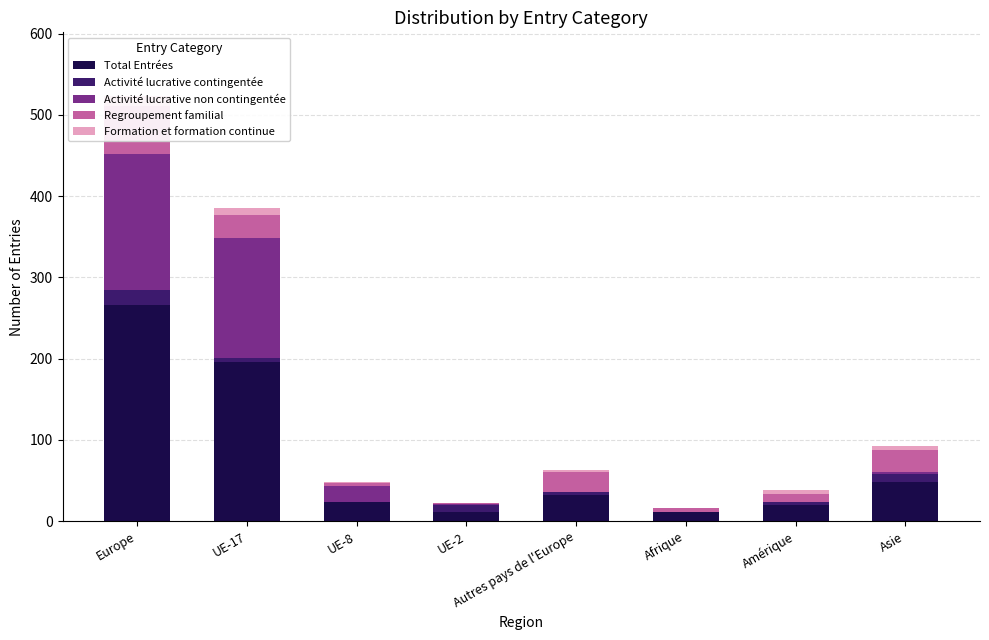

What are all the series names shown in the legend?

Total Entrées, Activité lucrative contingentée, Activité lucrative non contingentée, Regroupement familial, Formation et formation continue